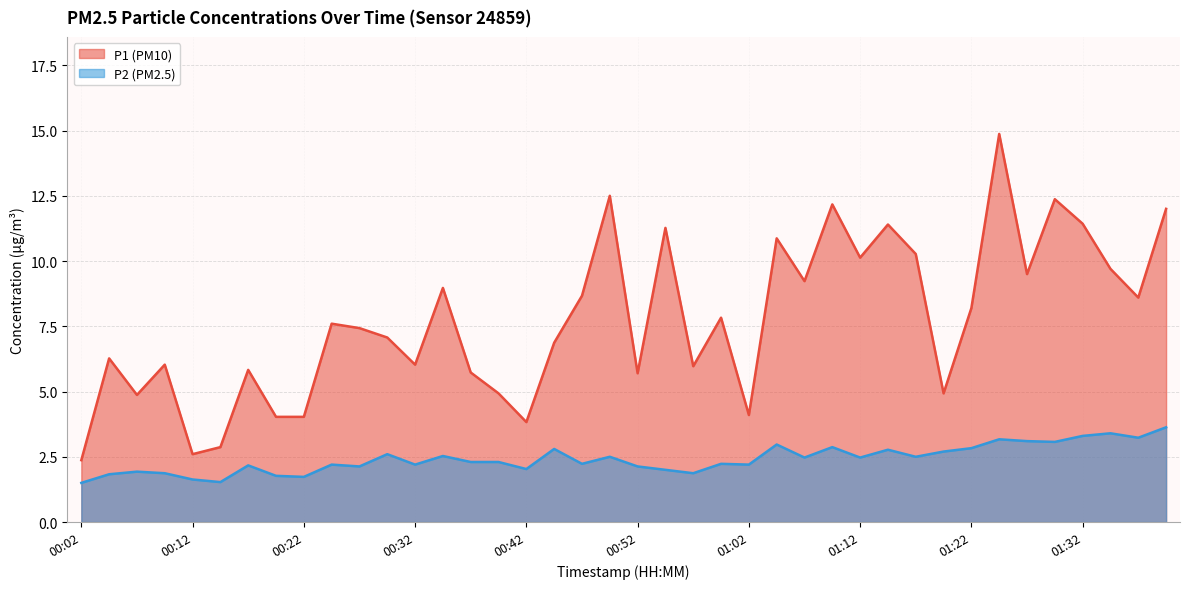

Reading left to right, extract all data points from this chart.

P1: 00:02=2.4	00:04=6.3	00:07=4.9	00:09=6.0	00:12=2.6	00:14=2.9	00:17=5.8	00:19=4.0	00:22=4.0	00:24=7.6	00:27=7.4	00:29=7.1	00:32=6.0	00:34=9.0	00:37=5.7	00:39=4.9	00:42=3.8	00:44=6.9	00:47=8.7	00:49=12.5	00:52=5.7	00:54=11.3	00:57=6.0	00:59=7.8	01:02=4.1	01:04=10.9	01:07=9.2	01:09=12.2	01:12=10.1	01:14=11.4	01:17=10.3	01:19=4.9	01:22=8.2	01:24=14.9	01:27=9.5	01:29=12.4	01:32=11.4	01:35=9.7	01:38=8.6	01:40=12.0
P2: 00:02=1.5	00:04=1.8	00:07=1.9	00:09=1.9	00:12=1.6	00:14=1.5	00:17=2.2	00:19=1.8	00:22=1.7	00:24=2.2	00:27=2.1	00:29=2.6	00:32=2.2	00:34=2.5	00:37=2.3	00:39=2.3	00:42=2.0	00:44=2.8	00:47=2.2	00:49=2.5	00:52=2.1	00:54=2.0	00:57=1.9	00:59=2.2	01:02=2.2	01:04=3.0	01:07=2.5	01:09=2.9	01:12=2.5	01:14=2.8	01:17=2.5	01:19=2.7	01:22=2.8	01:24=3.2	01:27=3.1	01:29=3.1	01:32=3.3	01:35=3.4	01:38=3.2	01:40=3.6